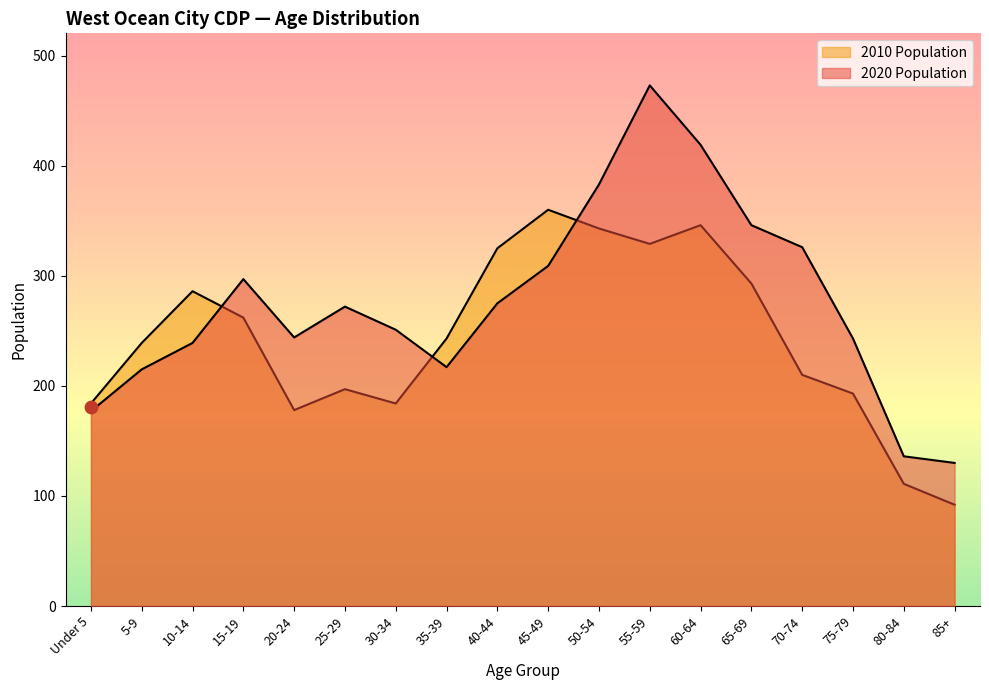

Which series has the largest total across all categories?

2020 Population